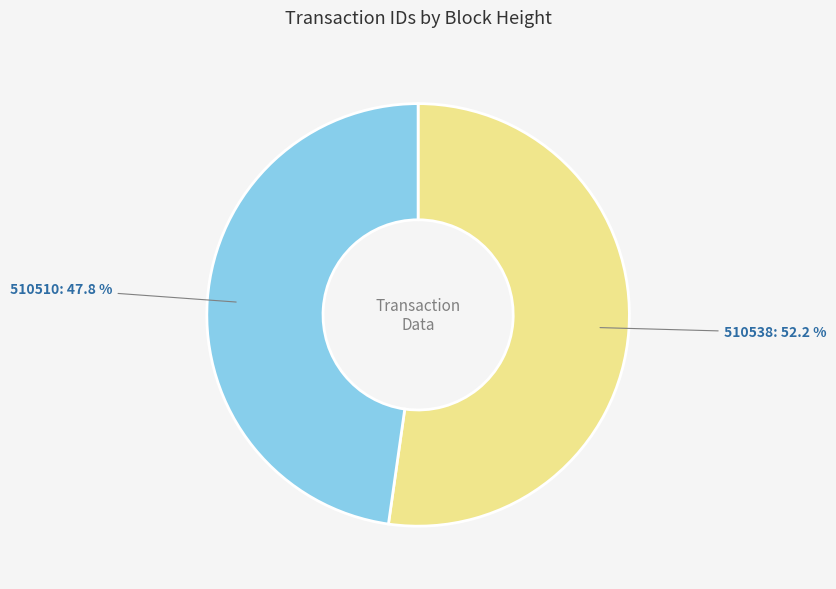

Which slice is the smallest?

510510